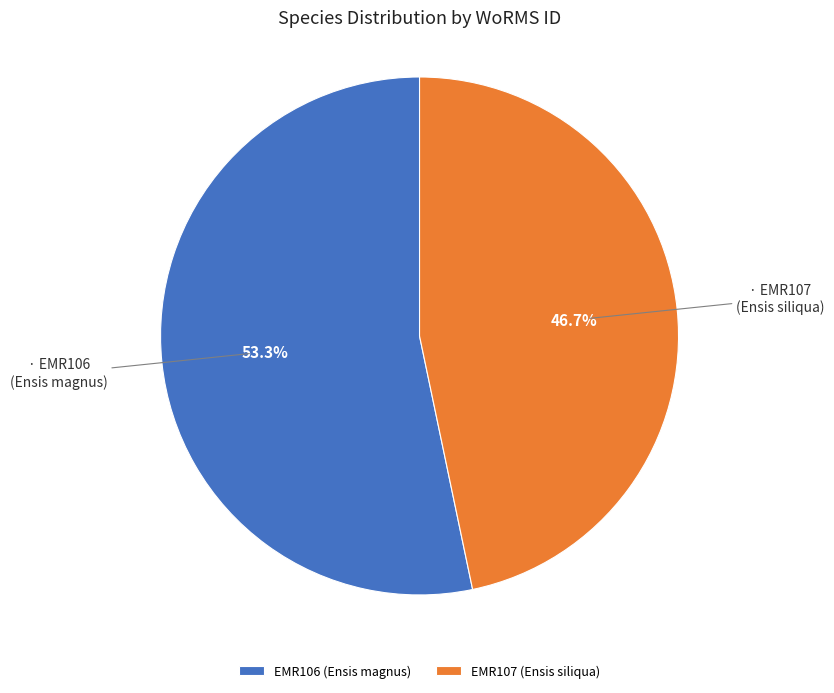

The EMR107 (Ensis siliqua) slice represents 47% of the pie. True or false?

True